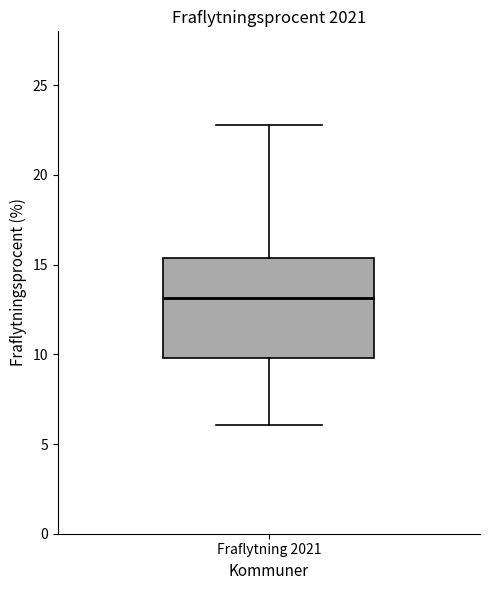

Read this box plot against the y-axis: the position of the median line, the range covered by the box, and the ends of both whiskers. The values are not printed on the chart, so give them approximately, as read against the axis.

median 13.0, box 10.0 to 15.5, whiskers 6.0 to 23.0